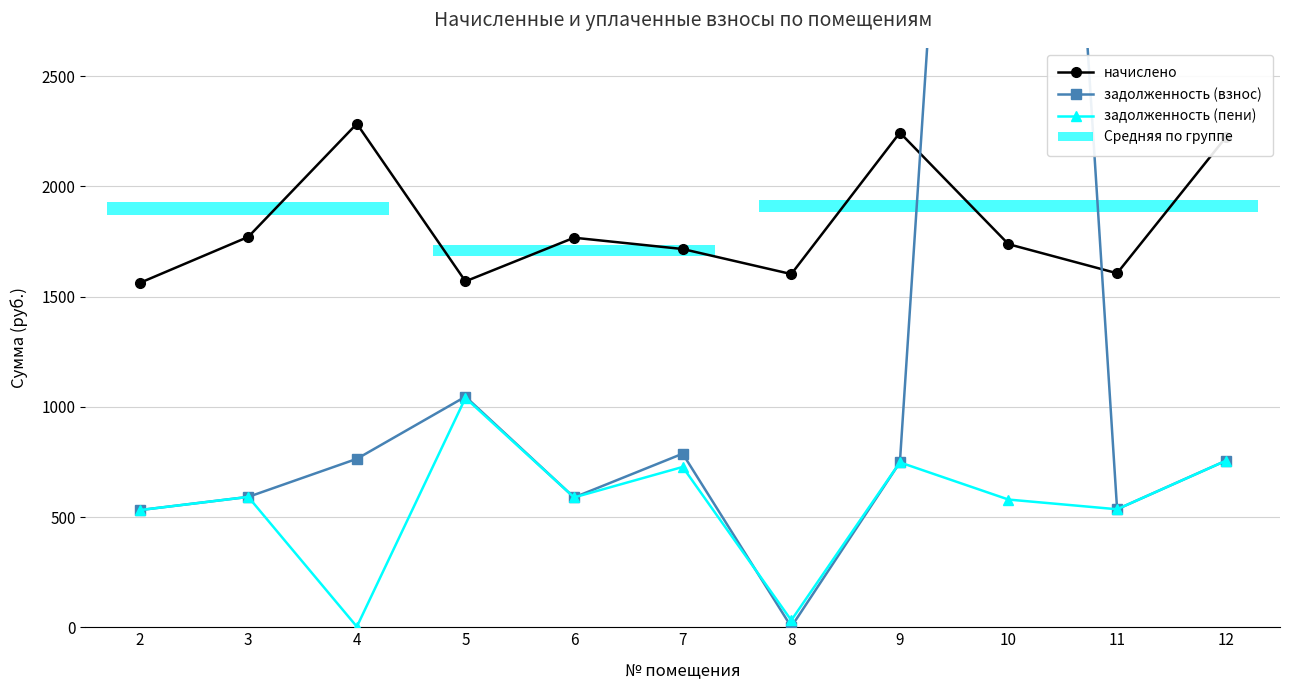

Which label corresponds to the smallest value in the chart?

8